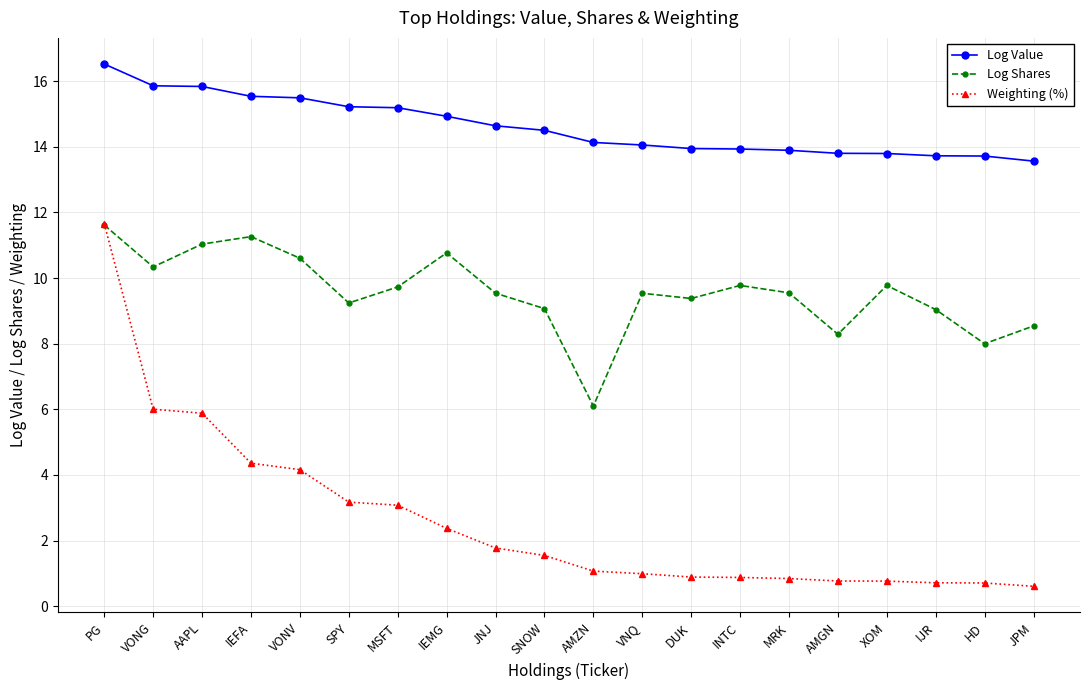

Which series has the largest total across all categories?

Log Value